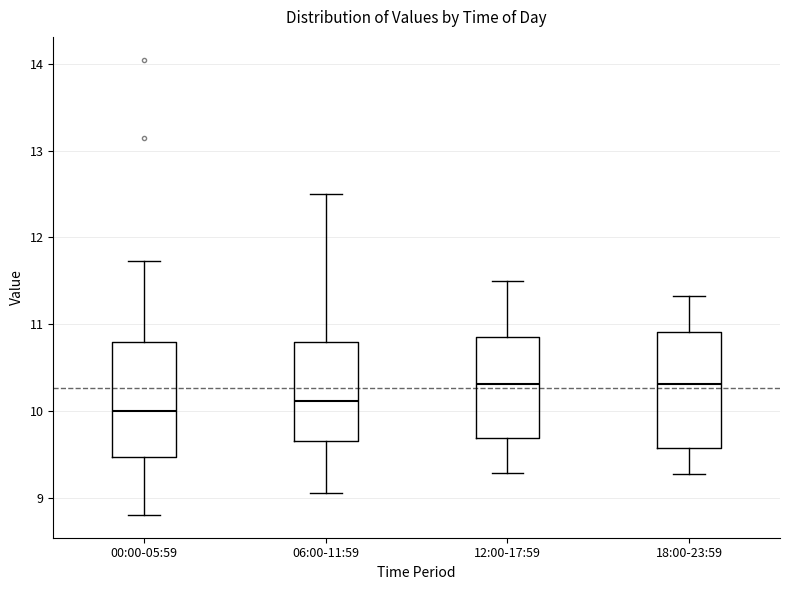

Where does the upper whisker of the box for 12:00-17:59 end on the y-axis? The values are not printed on the chart, so give them approximately, as read against the axis.

11.5